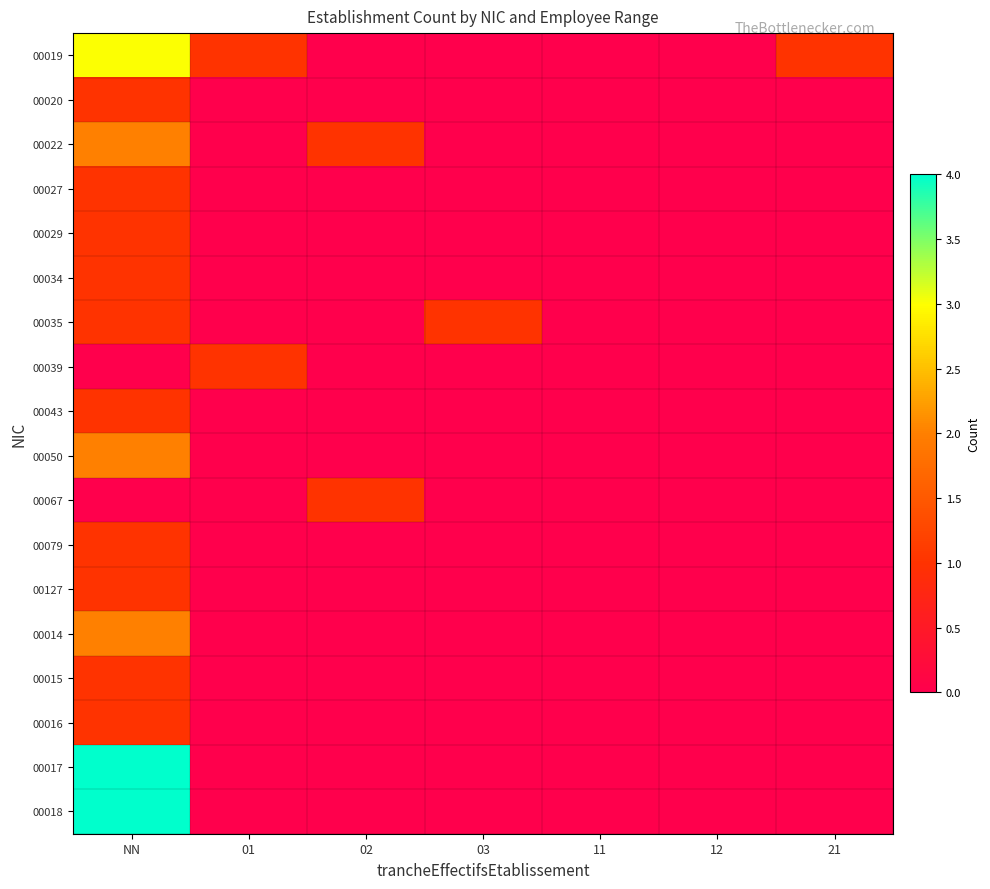

Which category has the lowest value across all series?

02